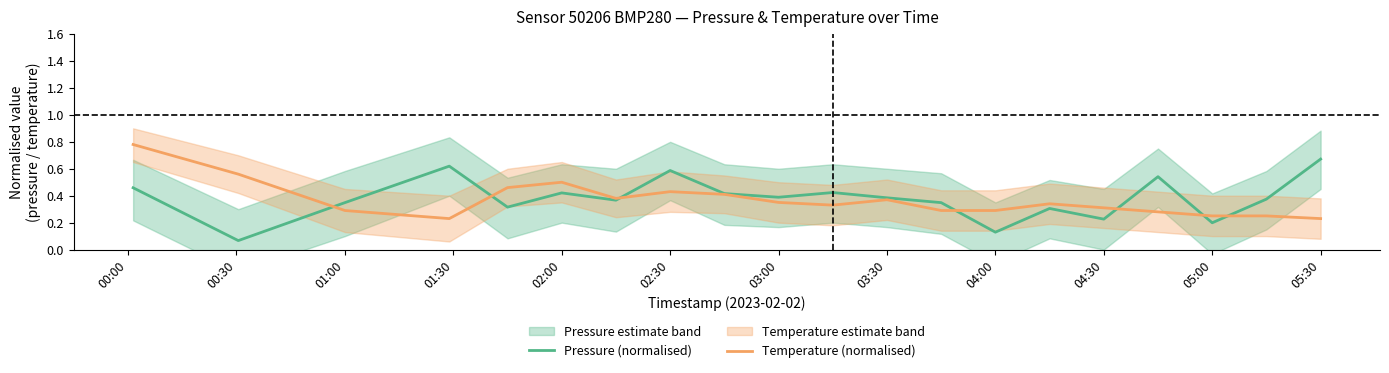

What is the difference between the maximum and minimum values in the Pressure (normalised) series?

0.6